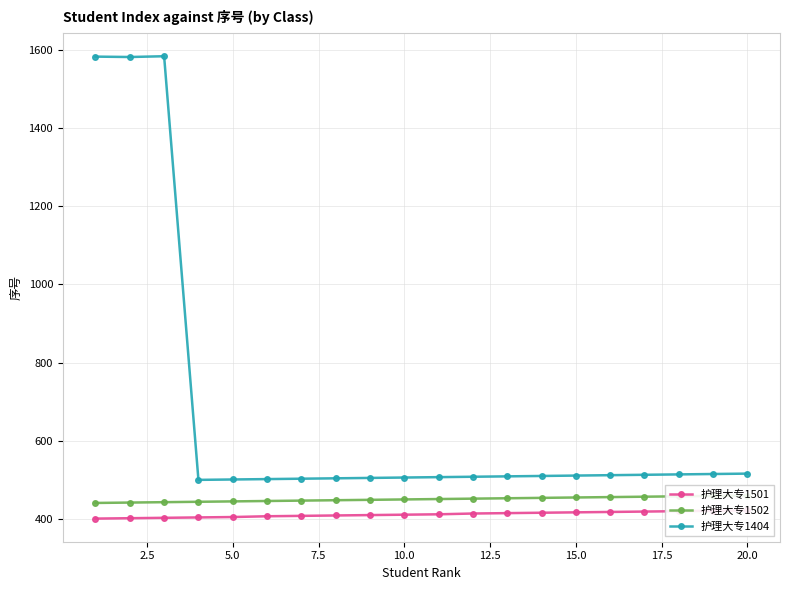

Between 20.0 and 15.0, which is larger?

20.0